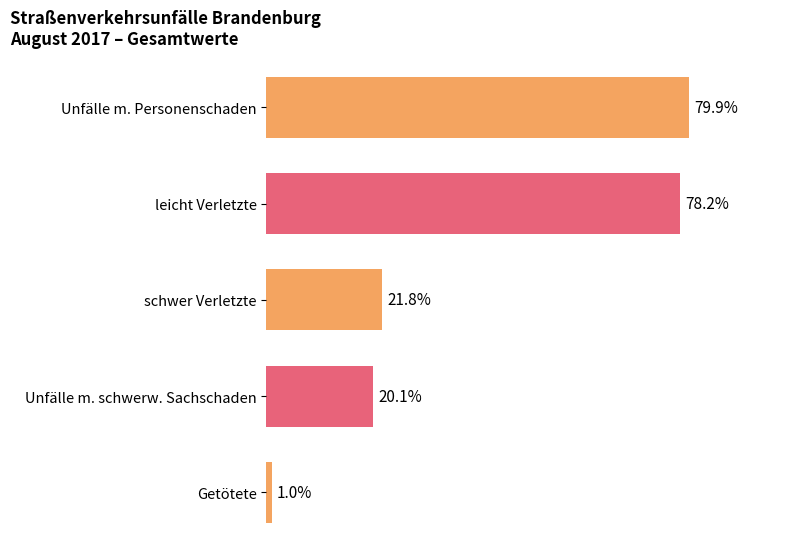

What are all the series names shown in the legend?

Unfaelle mit Personenschaden, leicht Verletzte, schwer Verletzt, Unfaelle schwerw Sachschaden, Getoetete